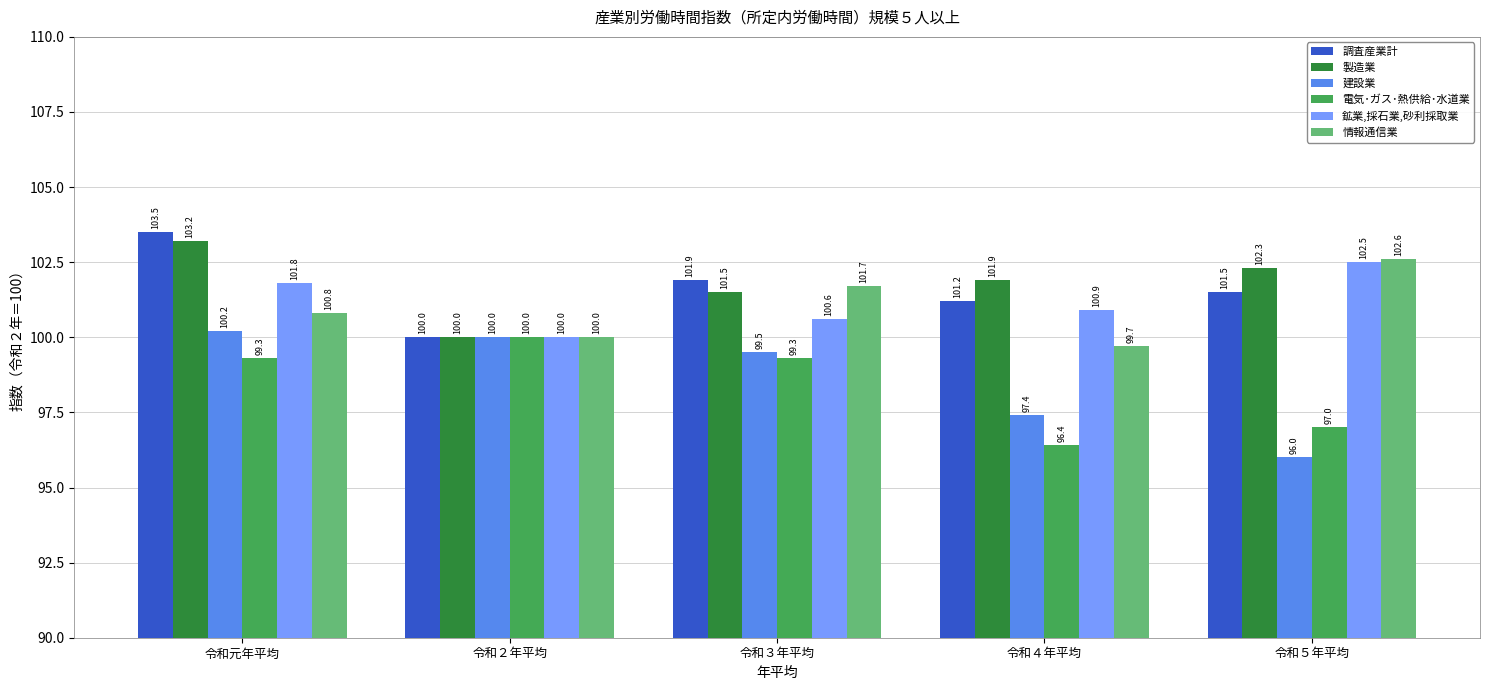

The 電気･ガス･熱供給･水道業 series shows 42.7 at 令和４年平均. True or false?

False